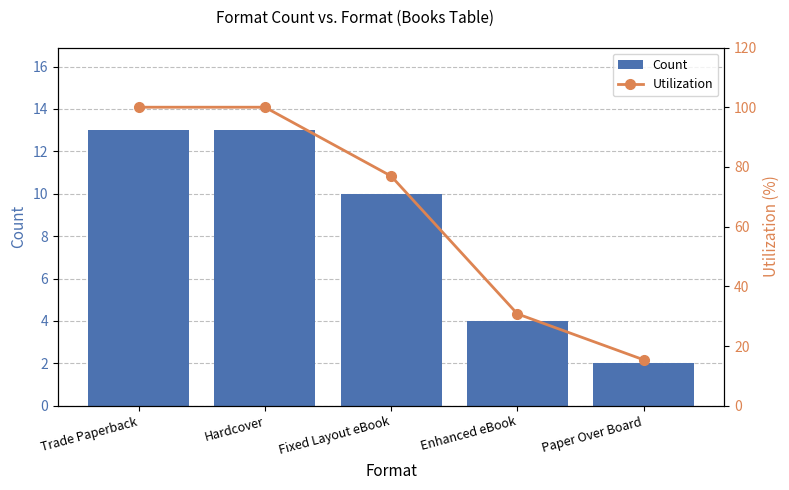

What are all the series names shown in the legend?

Count, Utilization